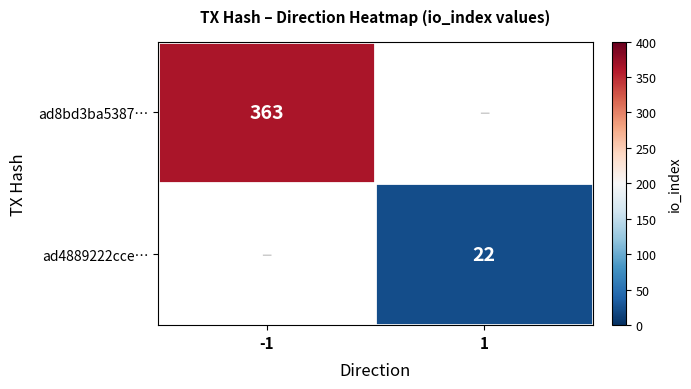

Rank the series at -1 from lowest to highest value.

ad8bd3ba5387…, ad4889222cce…